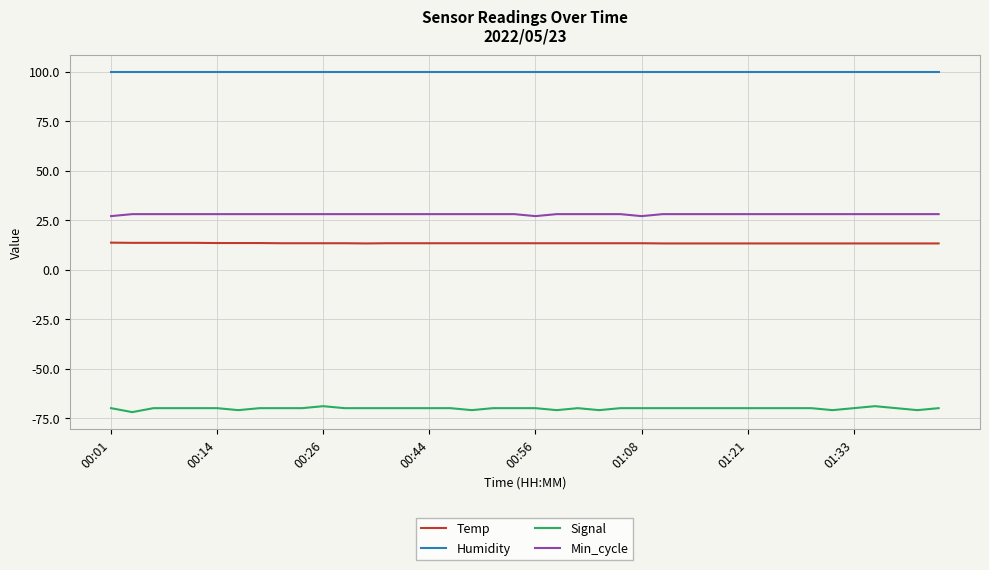

True or false: Temp and Min_cycle cross at least once.

False